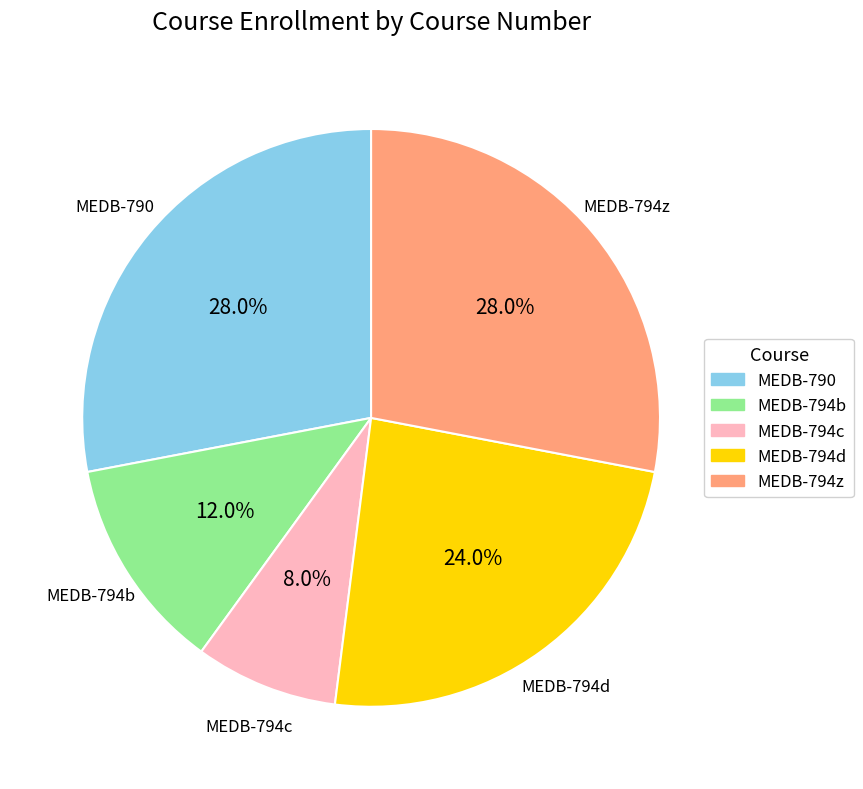

What is the smallest slice in the pie chart?

MEDB-794c